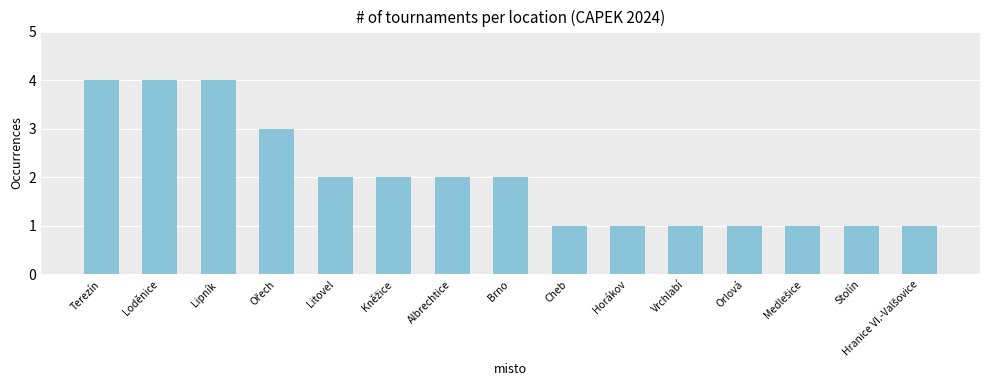

What position from the left is Terezín?

1